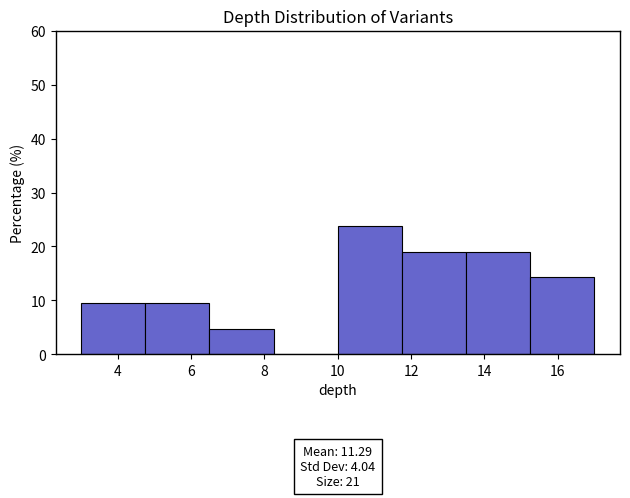

Which range on the x-axis has the tallest bar?

10.00 to 11.75